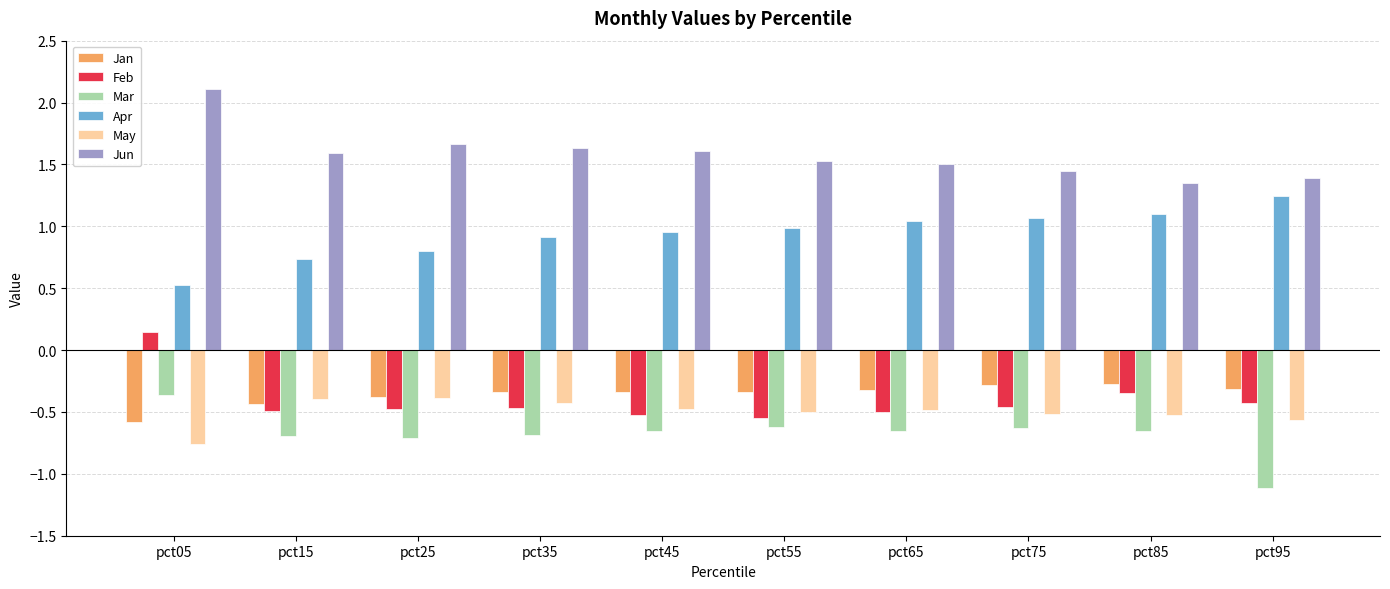

What is the sum of the Jun values at pct05 and pct15?

3.7